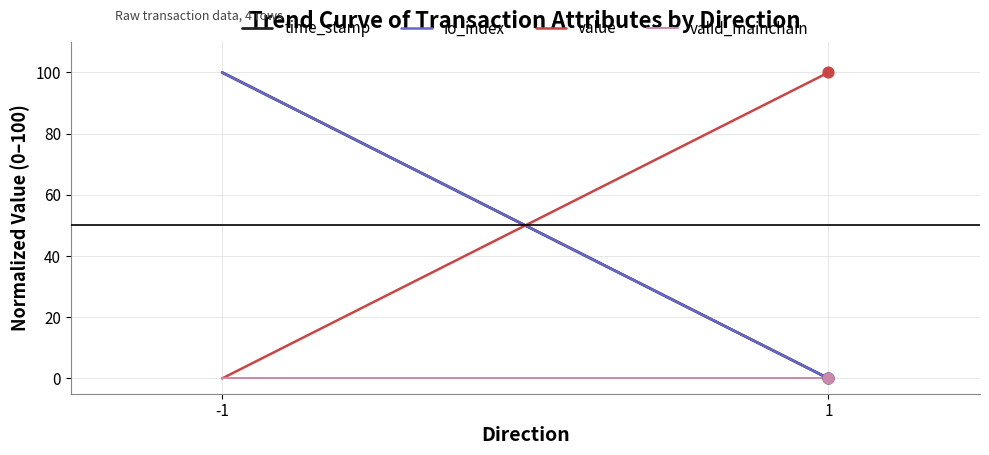

What are all the series names shown in the legend?

time_stamp, io_index, value, valid_mainchain